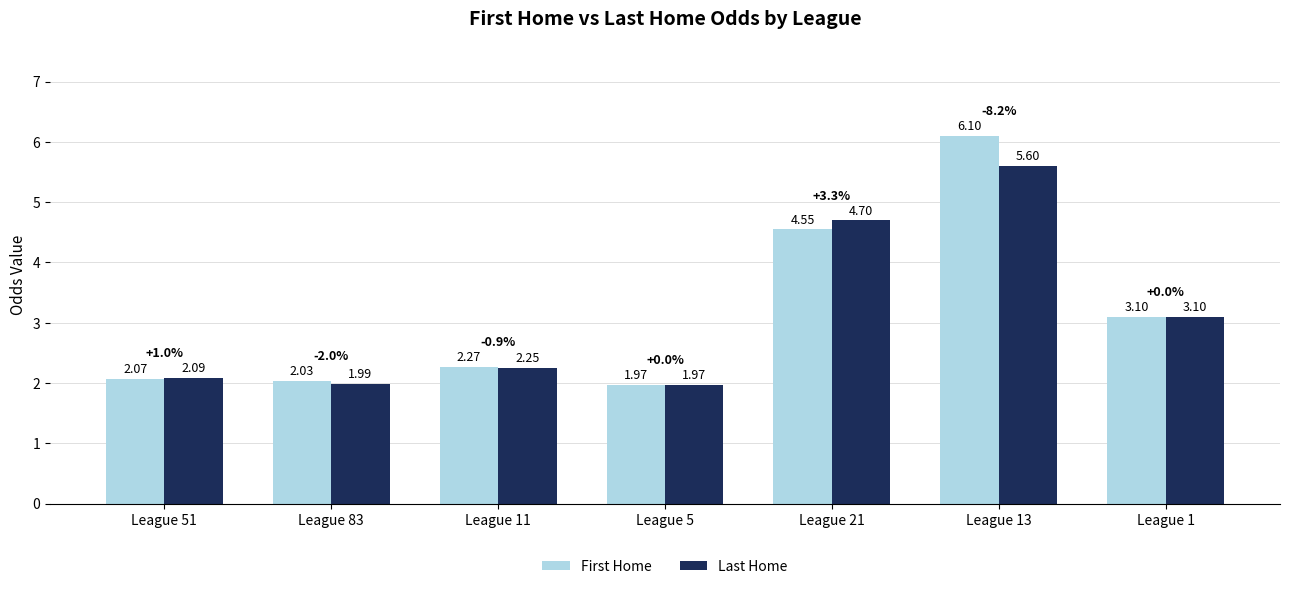

At which category is the sum across all series the highest?

League 13